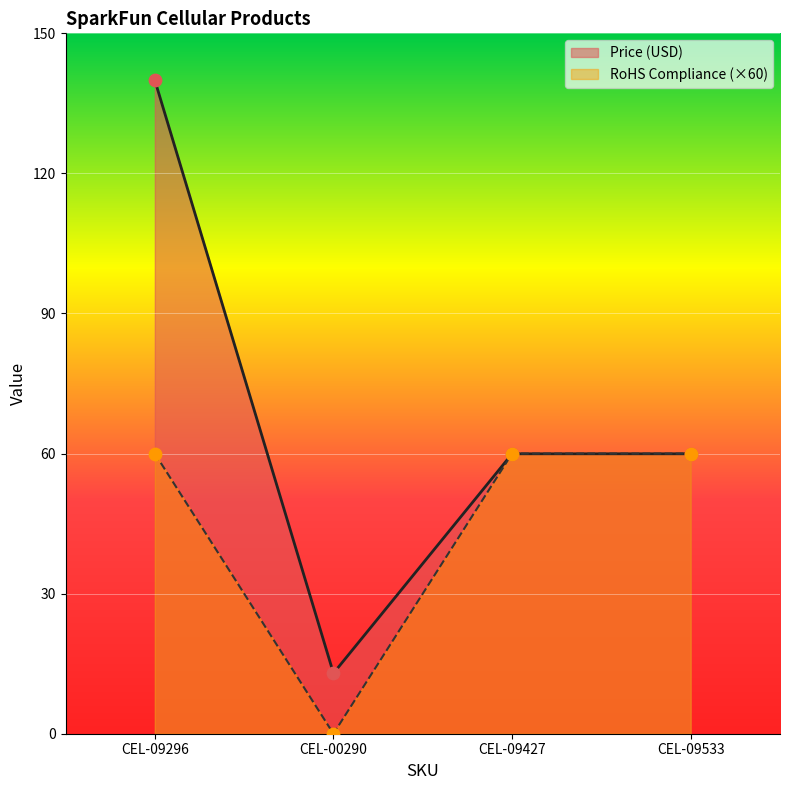

Which series reaches the minimum Y coordinate?

RoHS Compliance (×60)